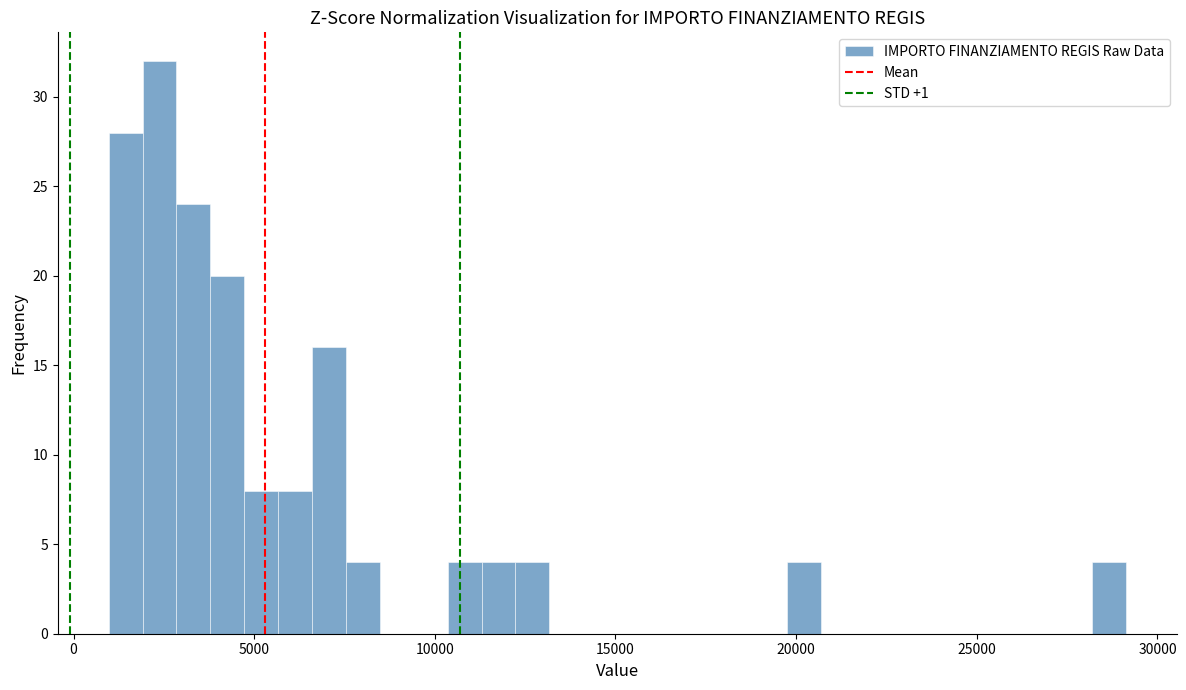

Around what value on the x-axis is the tallest bar? Give the approximate position of its centre, as read against the axis.

2500